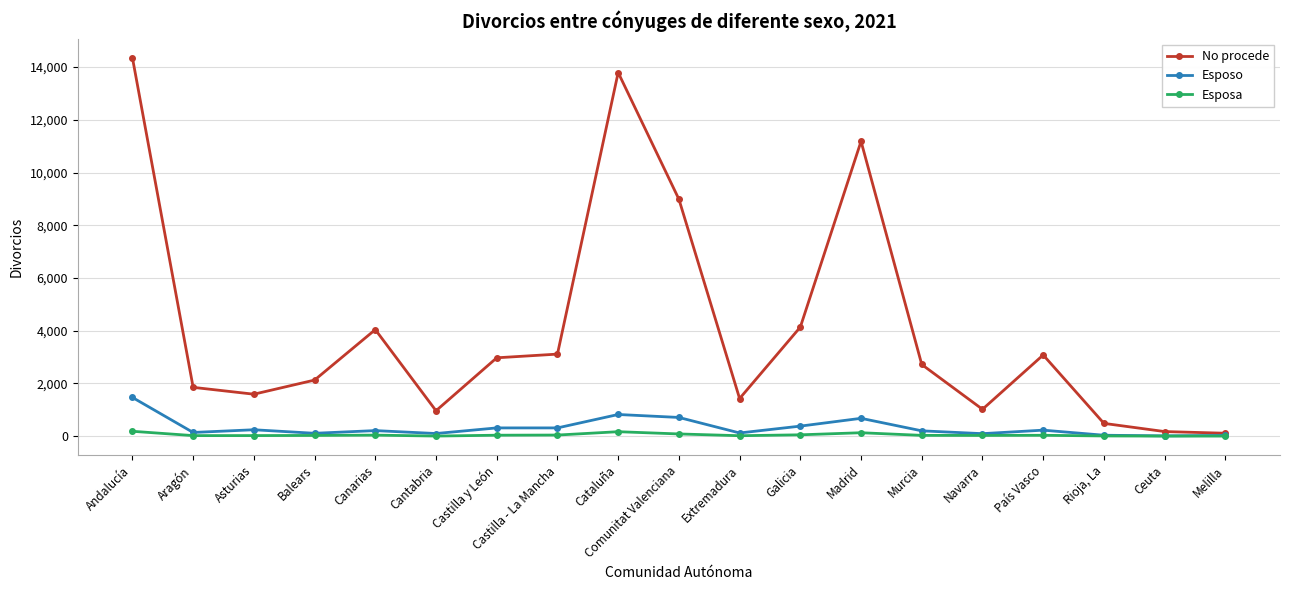

Where is the first local maximum for No procede?

Canarias